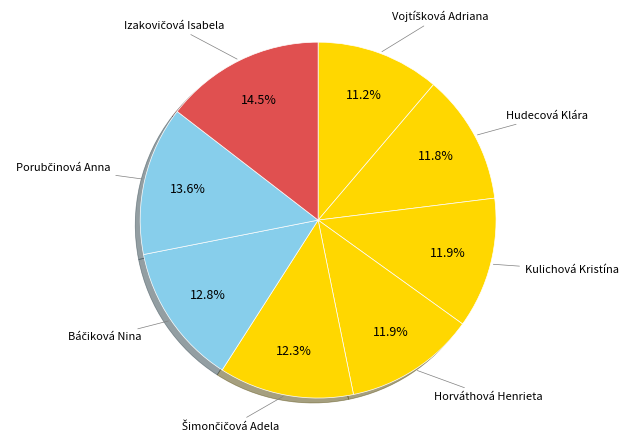

How many slices are in this pie chart?

8